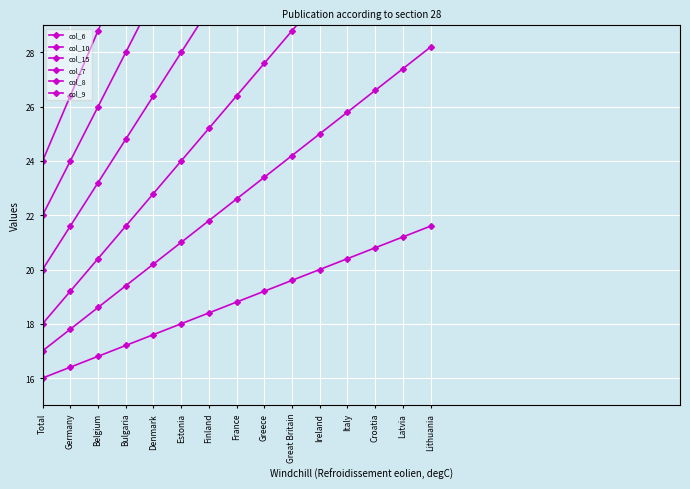

Count the number of categories in the chart.

15